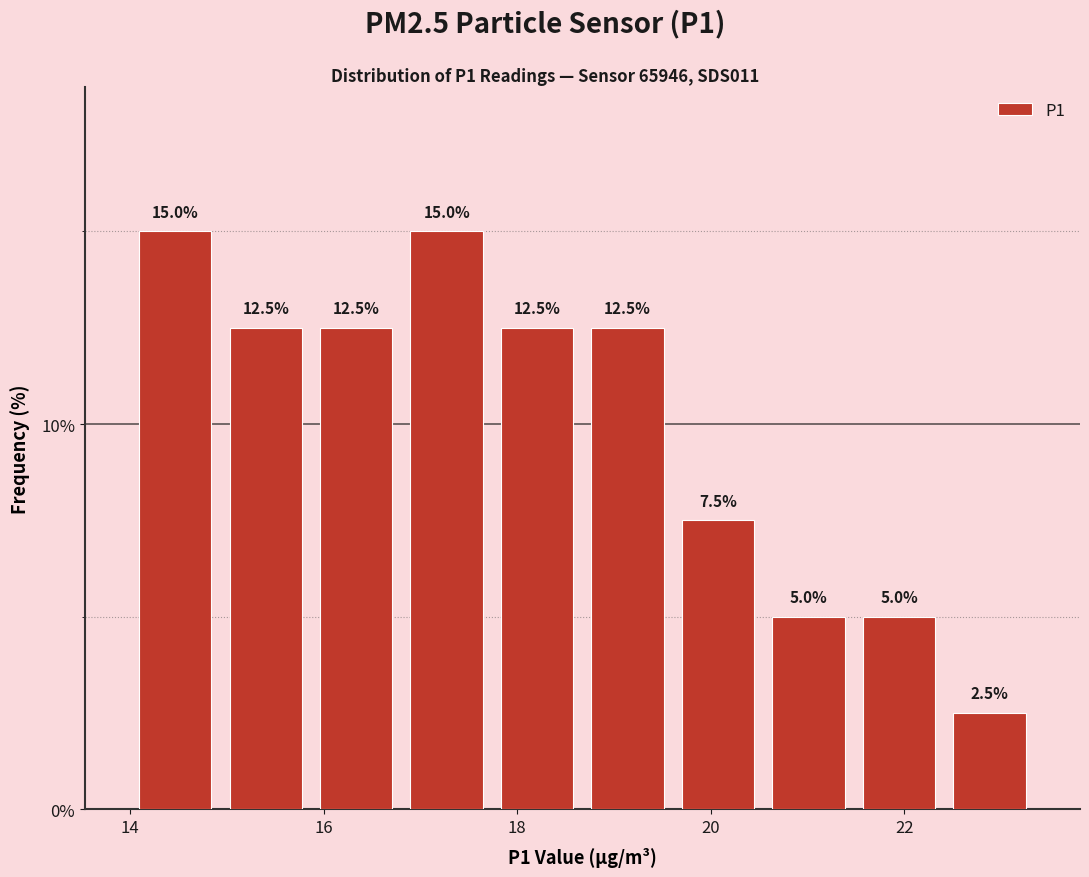

Reading left to right, transcribe this chart: for each bar, give the range it covers on the x-axis and its height. The bar edges are not printed on the chart, so give them approximately, as read against the axis.

14.0 to 15.0: 15.0
15.0 to 15.8: 12.5
15.8 to 16.8: 12.5
16.8 to 17.8: 15.0
17.8 to 18.6: 12.5
18.6 to 19.6: 12.5
19.6 to 20.6: 7.5
20.6 to 21.4: 5.0
21.4 to 22.4: 5.0
22.4 to 23.4: 2.5